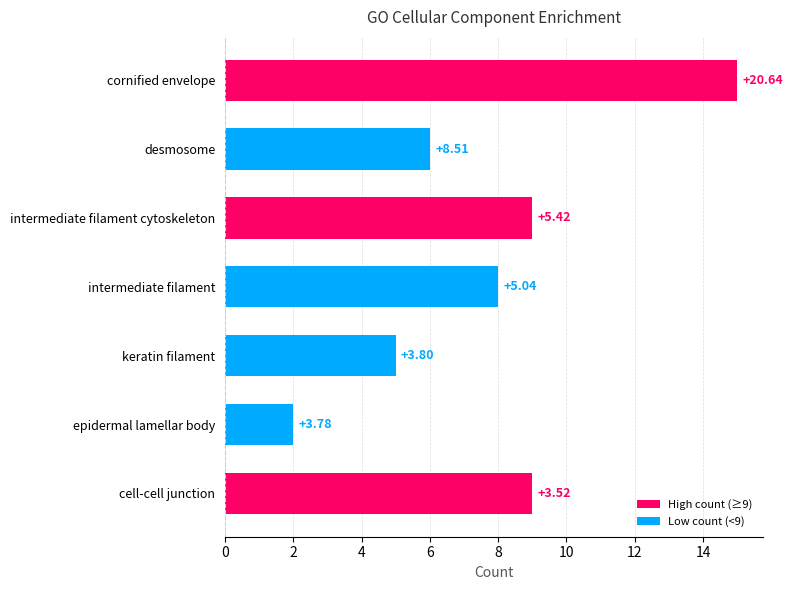

How many bars are there in total?

7